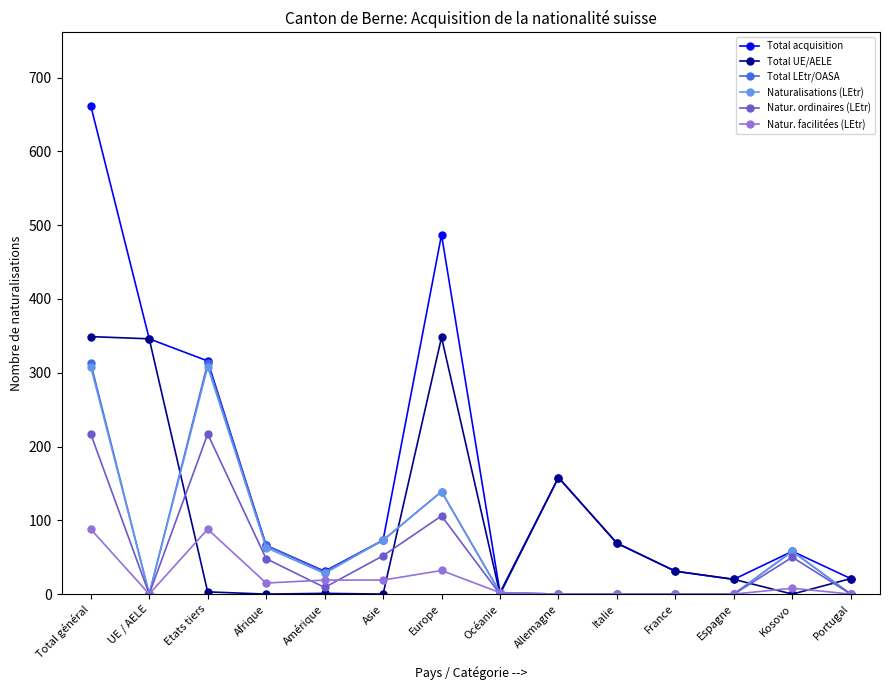

The value of Total UE/AELE at Total général is 553. True or false?

False